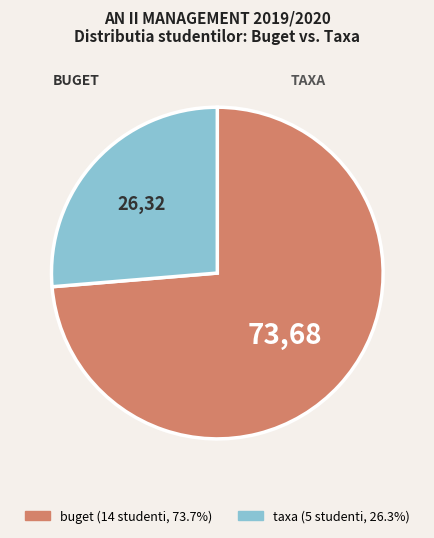

Which slice is the smallest?

taxa